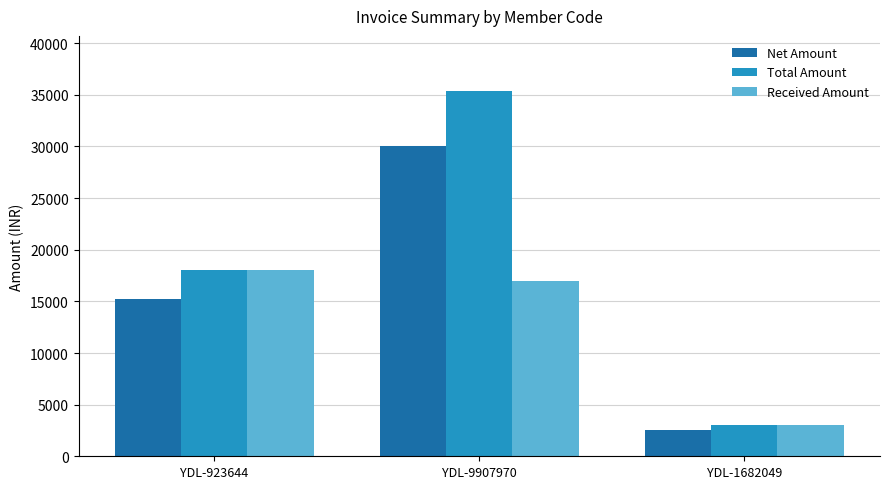

Is the value of Received Amount at YDL-9907970 greater than the value of Total Amount at YDL-923644?

No